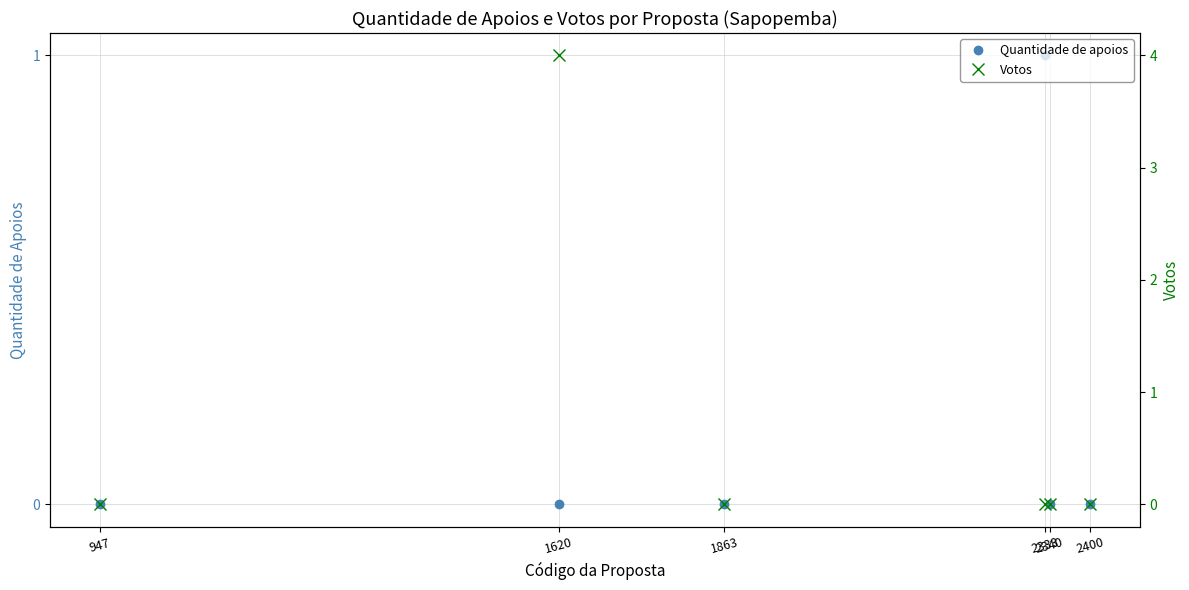

True or false: Quantidade de apoios and Votos cross at least once.

False